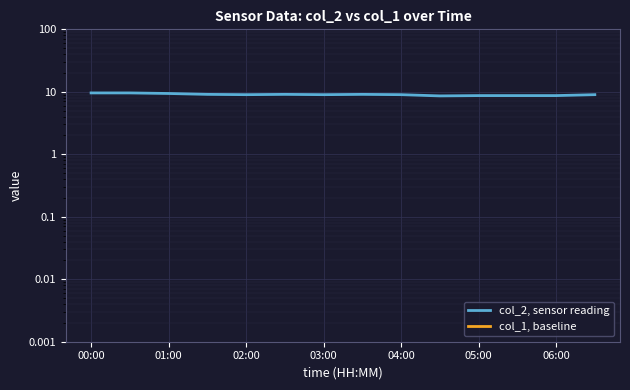

How many categories are shown in the chart?

14